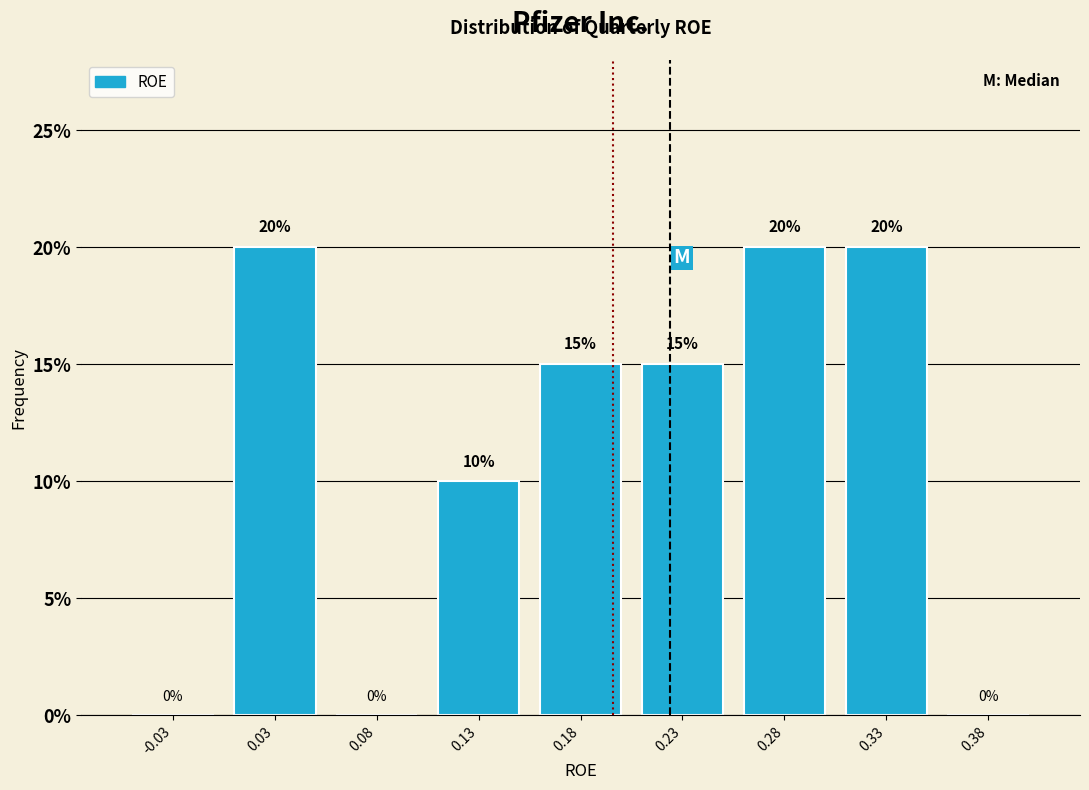

Reading left to right, what are all the values shown in this chart?

-0.03=0	0.03=20	0.08=0	0.13=10	0.18=15	0.23=15	0.28=20	0.33=20	0.38=0